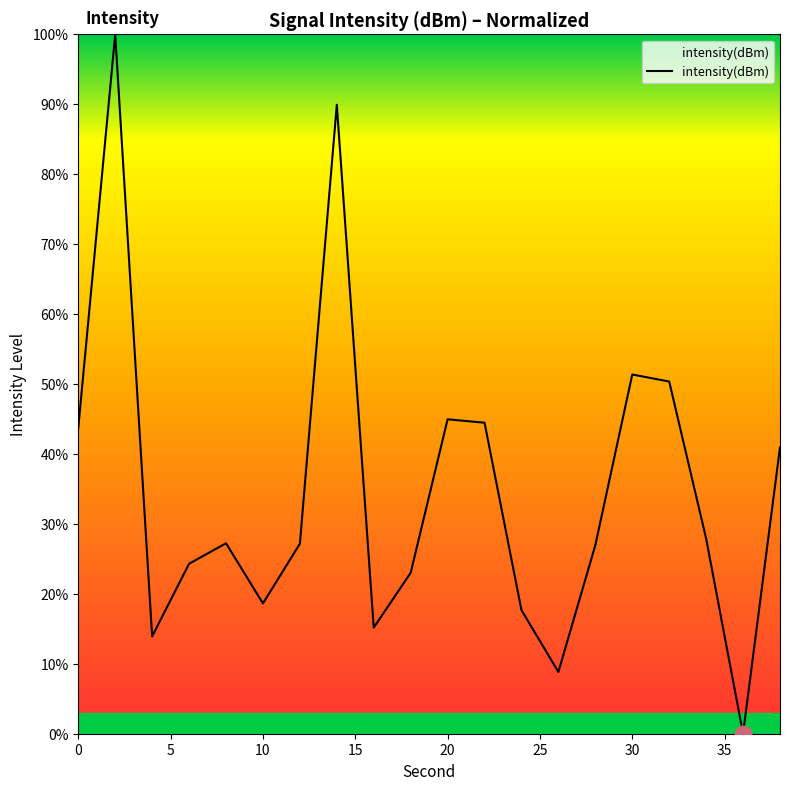

What is the greatest value displayed?

100.0